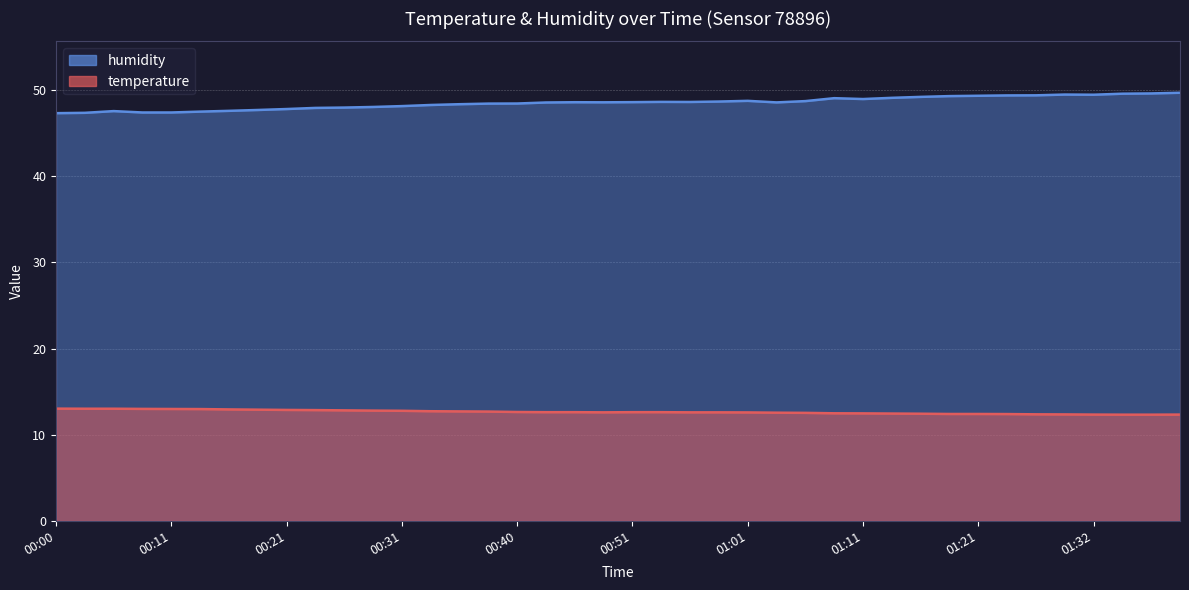

True or false: temperature and humidity cross at least once.

False